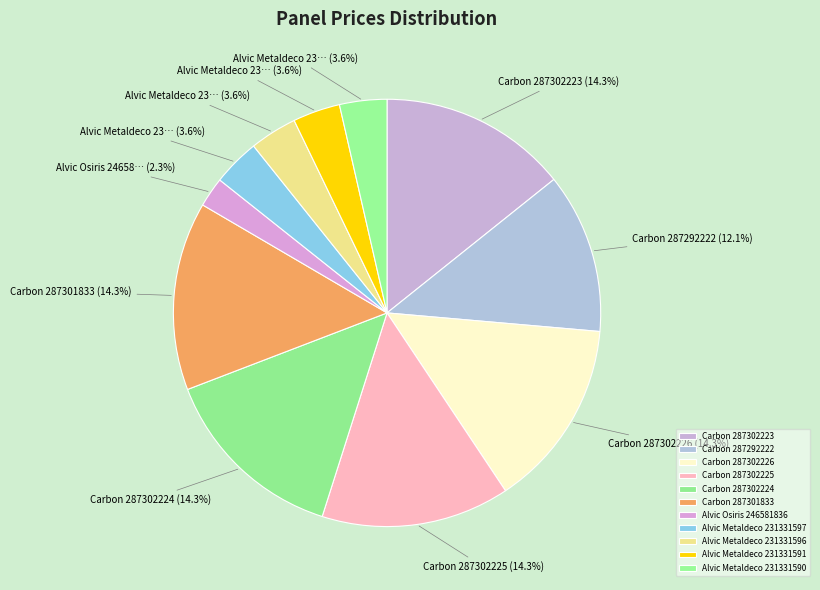

What is the smallest slice in the pie chart?

Alvic Osiris 246581836